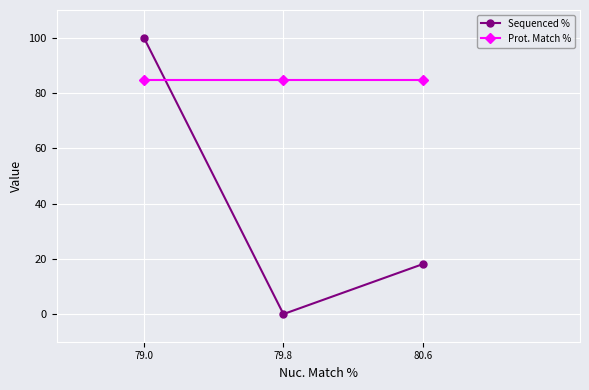

Reading left to right, what are all the values shown in this chart?

Sequenced %: 100.0	0.0	18.1
Prot. Match %: 84.7	84.7	84.7